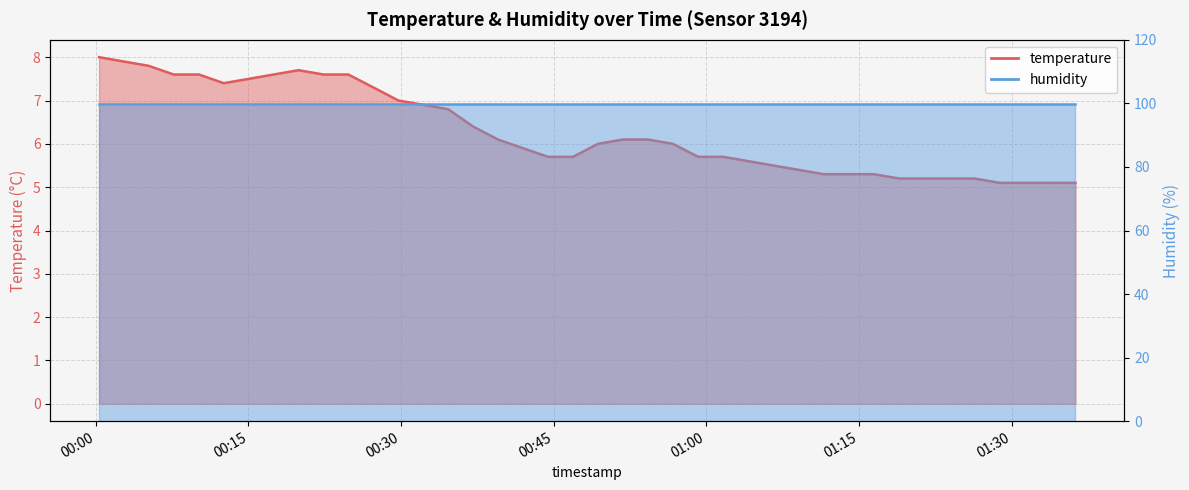

Where is the data nearest to the value 6?

2022-12-07T00:49:21